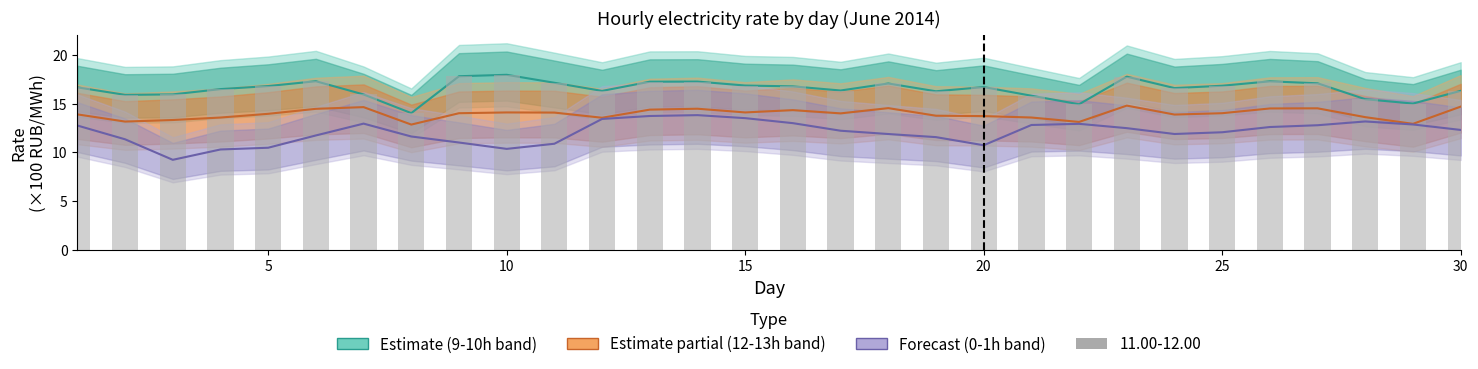

Reading left to right, extract all data points from this chart.

9.00-10.00 (center): 16.7	15.9	15.9	16.5	16.8	17.3	15.9	14.0	17.8	18.0	17.1	16.3	17.2	17.3	16.9	16.8	16.3	17.1	16.3	16.7	15.8	14.9	17.8	16.6	16.8	17.3	17.1	15.5	15.0	16.3
12.00-13.00 (center): 13.9	13.2	13.3	13.6	14.0	14.5	14.6	12.9	14.0	14.1	14.1	13.6	14.4	14.5	14.1	14.3	14.0	14.5	13.8	13.7	13.6	13.1	14.8	13.9	14.0	14.5	14.5	13.6	12.9	14.7
0.00-1.00 (center): 12.8	11.3	9.2	10.3	10.5	11.7	13.0	11.6	11.0	10.4	10.9	13.4	13.7	13.8	13.5	13.0	12.2	11.9	11.6	10.7	12.8	12.9	12.5	11.9	12.1	12.6	12.8	13.2	12.9	12.3